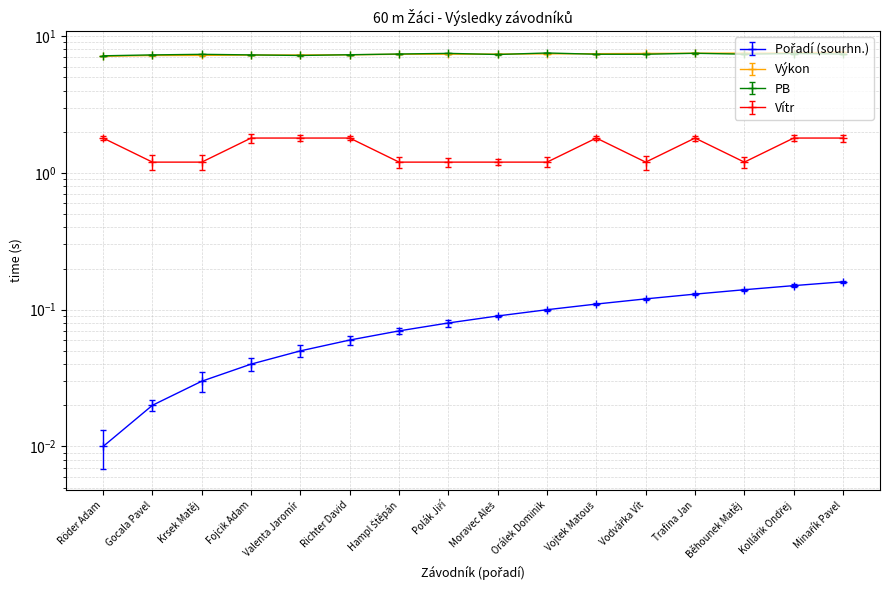

At which category is the sum across all series the highest?

Minařík Pavel